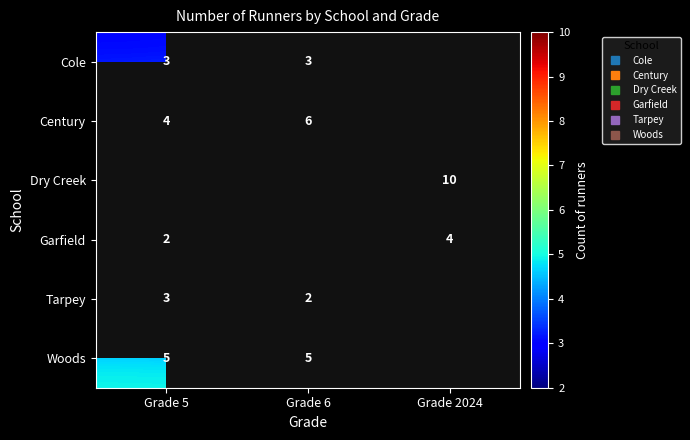

Which series has the largest total across all categories?

Century